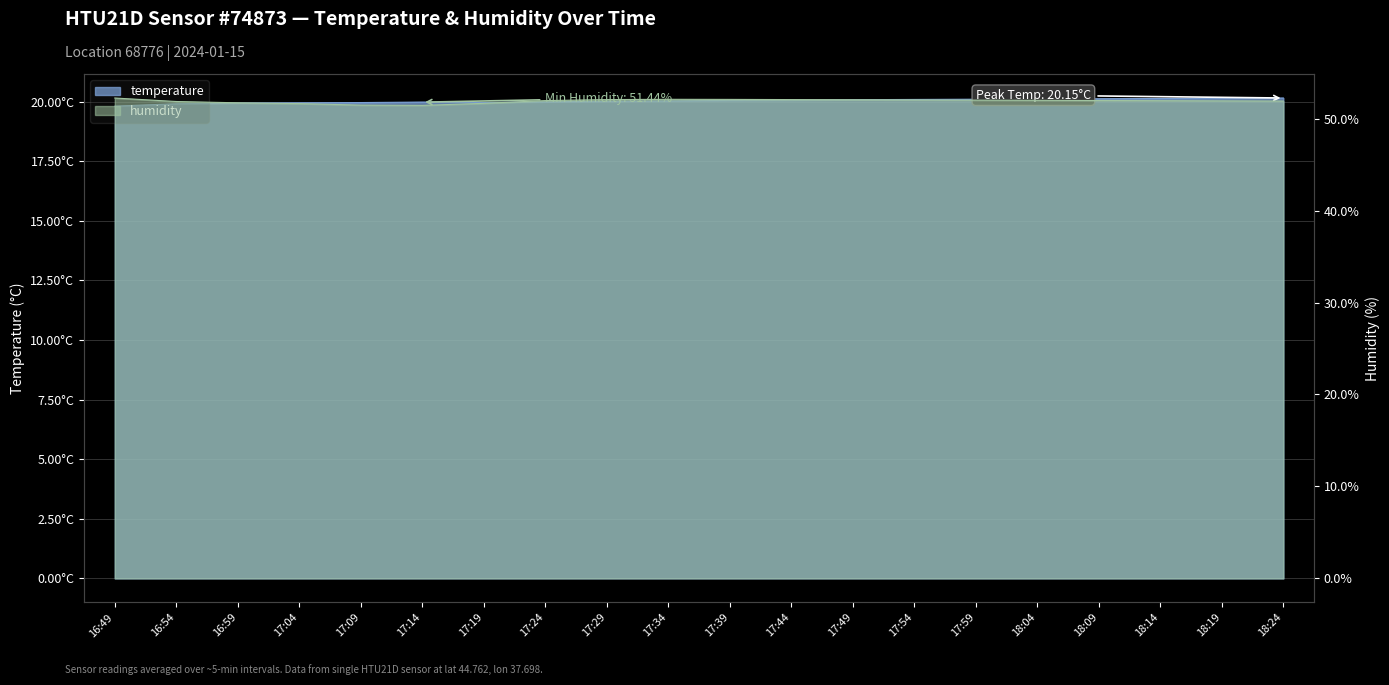

Does the chart display data point markers on the line(s)?

No